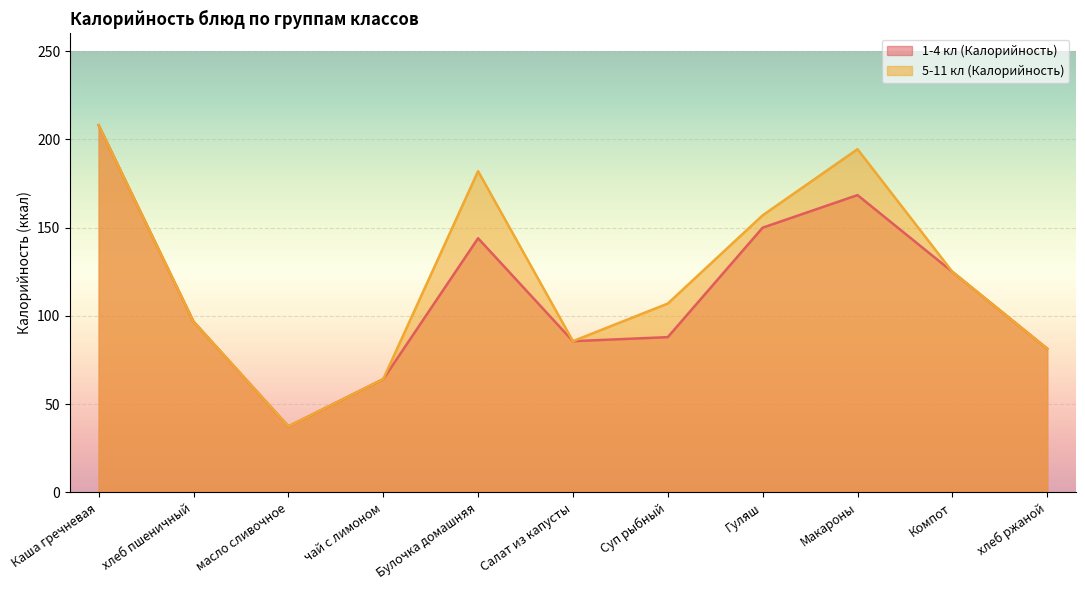

True or false: 5-11 кл (Калорийность) and 1-4 кл (Калорийность) cross at least once.

False